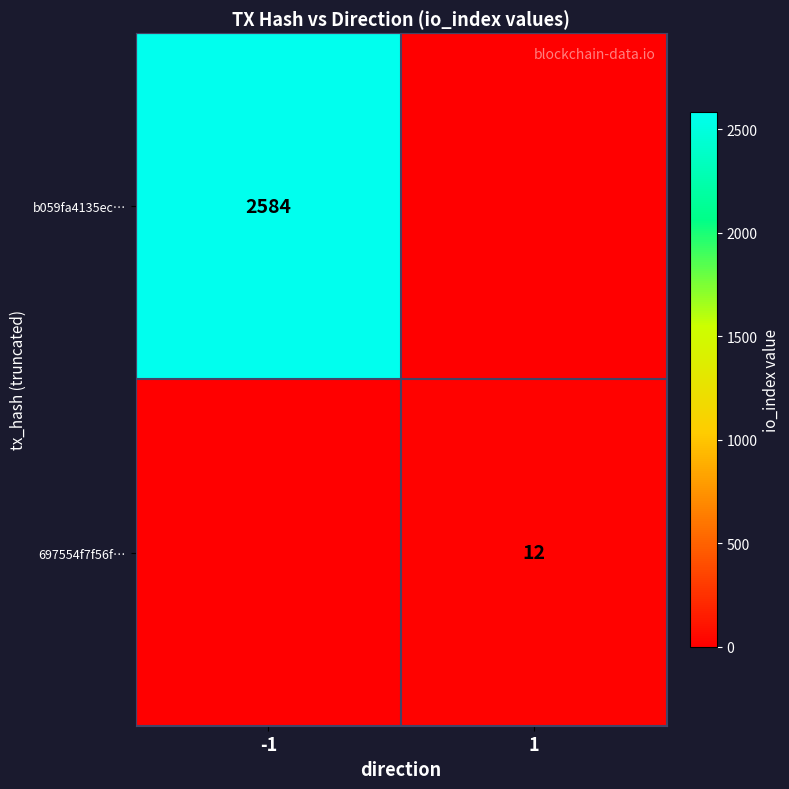

The value of 697554f7f56f… at 1 is 20. True or false?

False